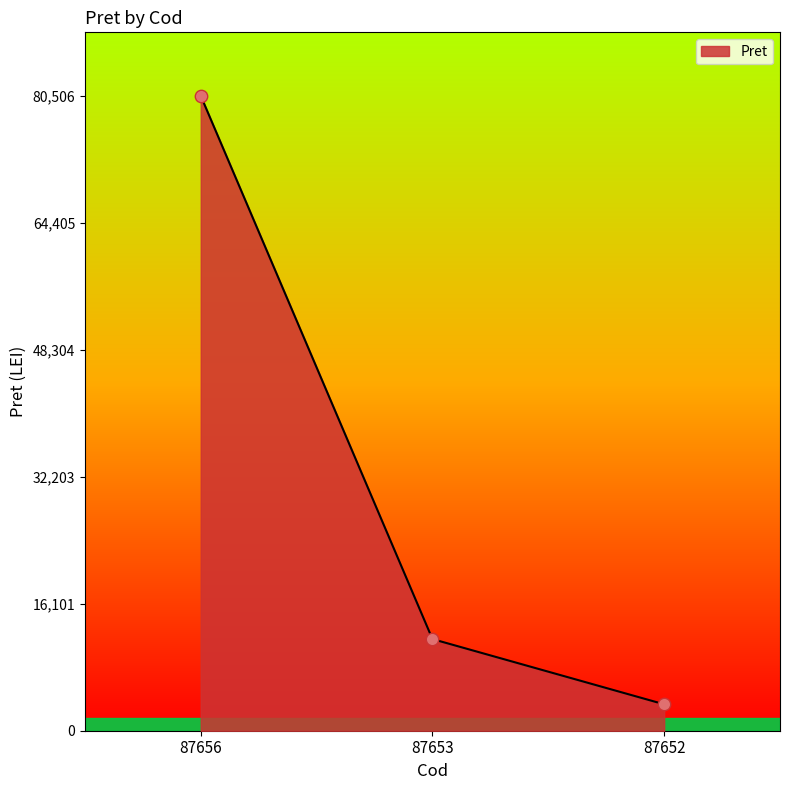

Between 87652 and 87656, which is larger?

87656